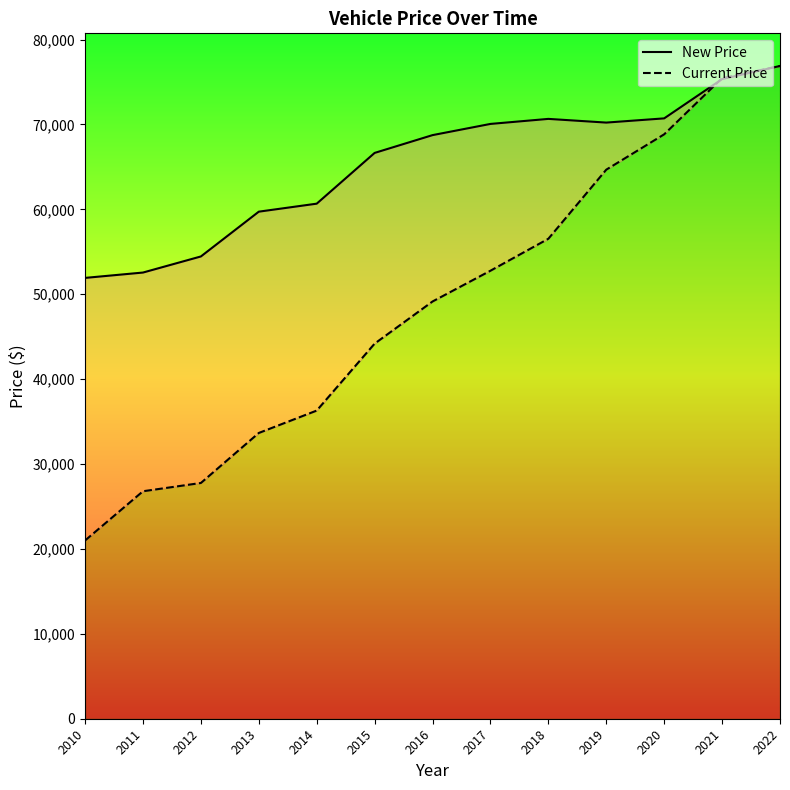

The New Price series shows 32477 at 2015. True or false?

False